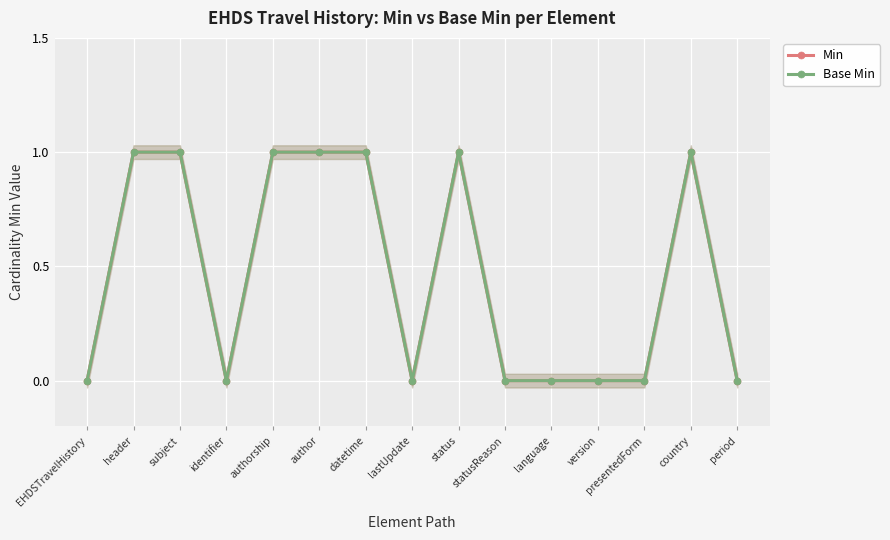

Which series changed the most between identifier and status?

Min